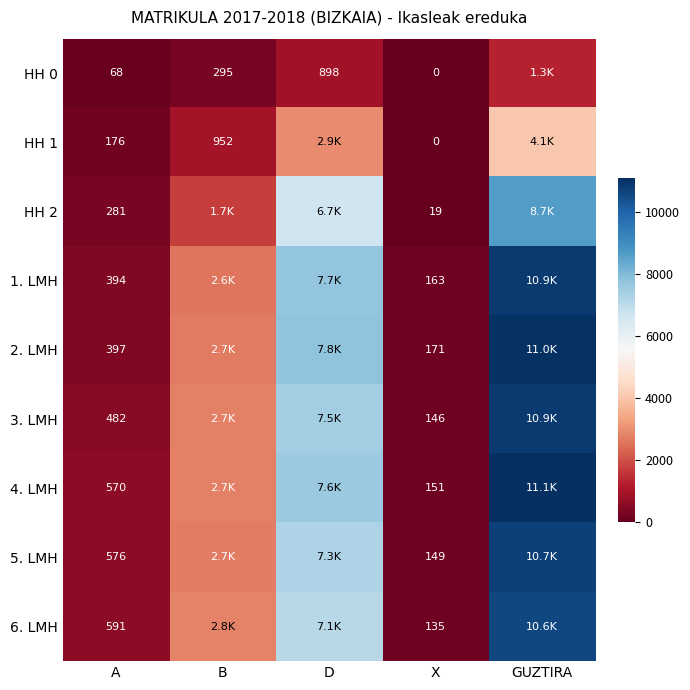

How many categories are shown in the chart?

5